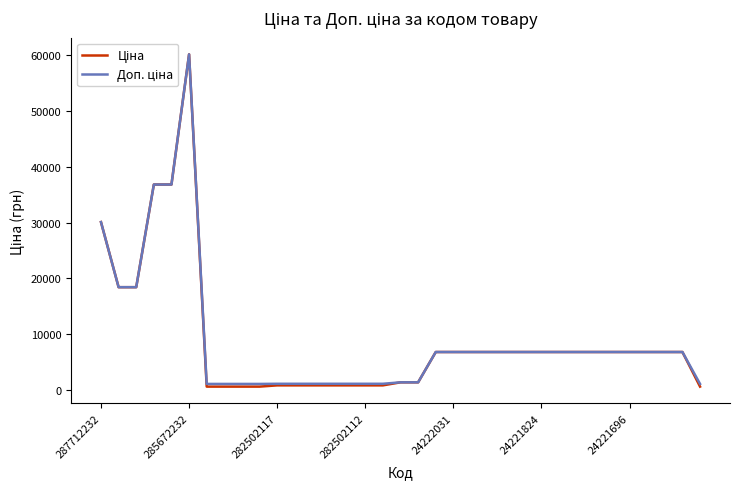

What is the greatest value displayed?

60205.6